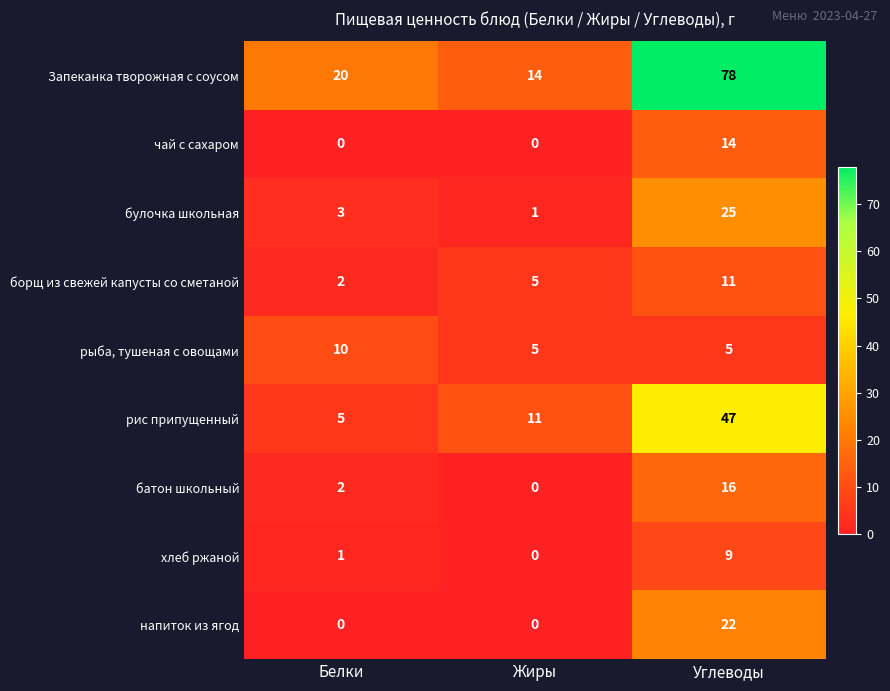

The value of рыба, тушеная с овощами at Жиры is 2. True or false?

False